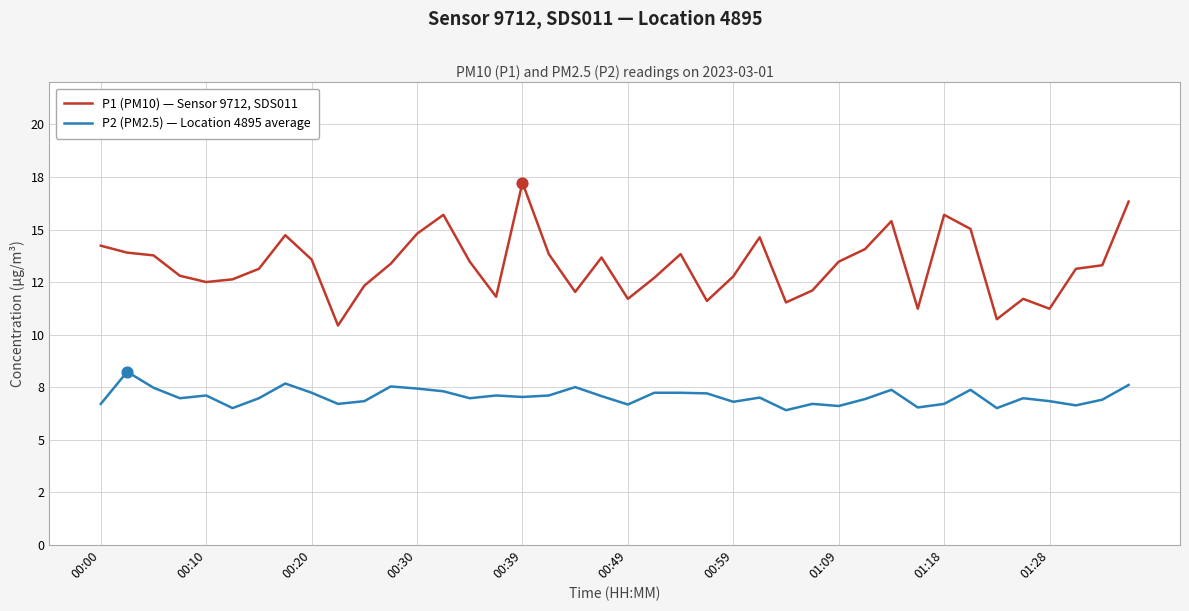

What are all the series names shown in the legend?

P1 (PM10) — Sensor 9712, SDS011, P2 (PM2.5) — Location 4895 average